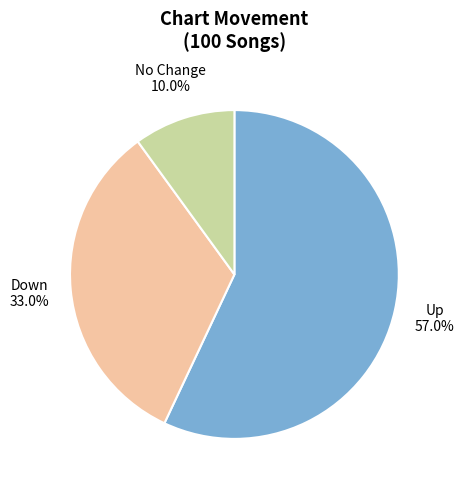

Which has a higher value, Up or No Change?

Up